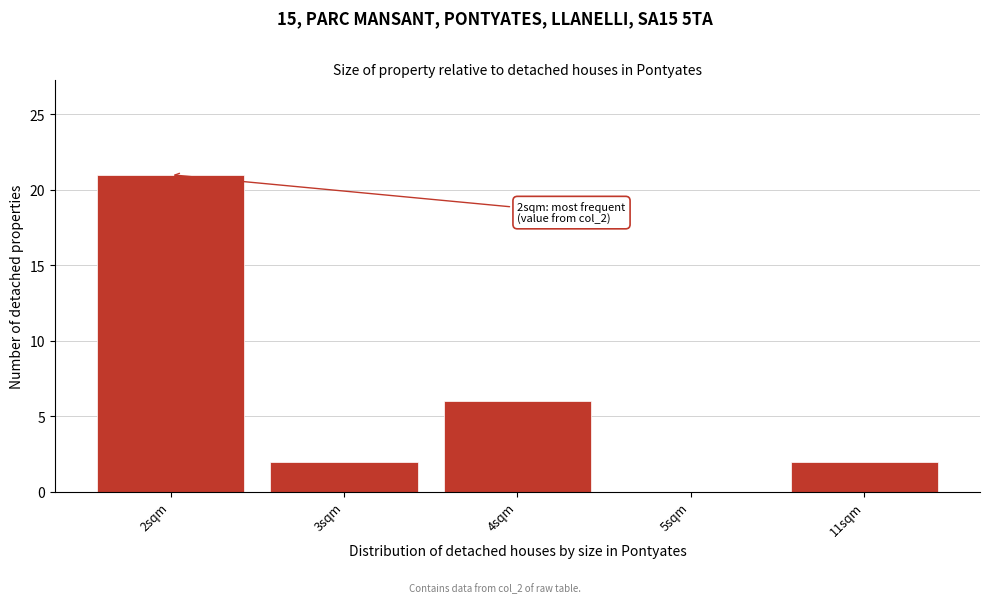

Reading left to right, transcribe all the data shown in this chart.

2sqm=21	3sqm=2	4sqm=6	5sqm=0	11sqm=2